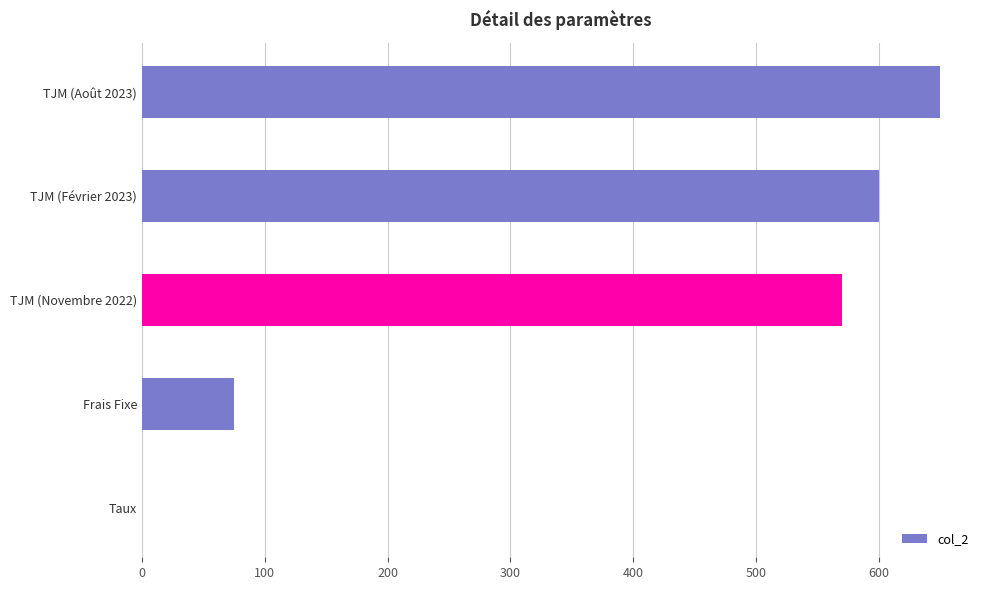

How many series are shown in this chart?

1